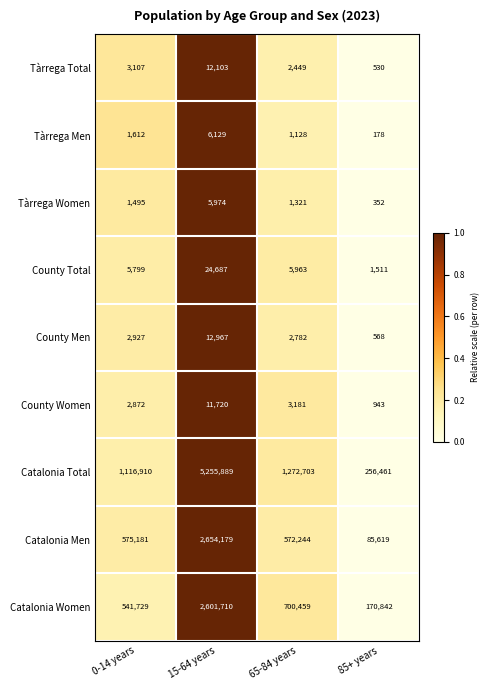

Is it true that Catalonia Women equals 2601710 at 15-64 years?

True